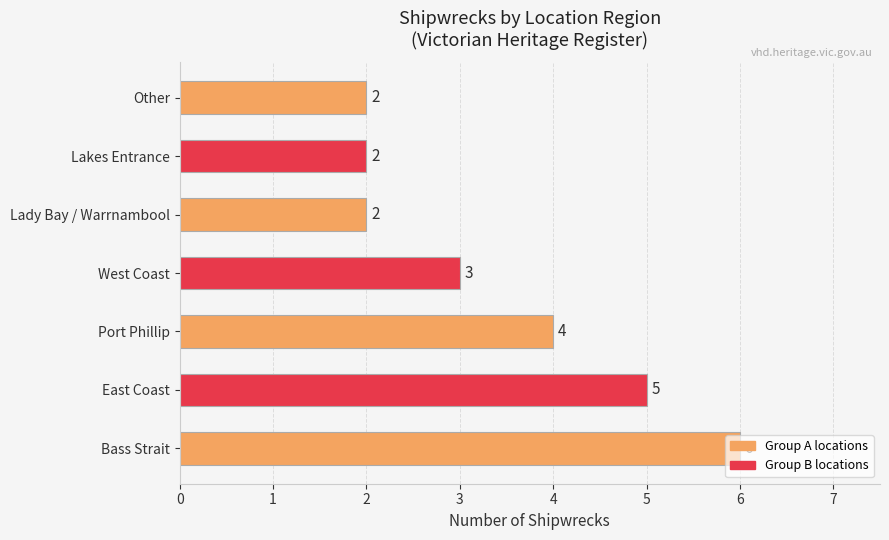

What is the sum of all values?

24